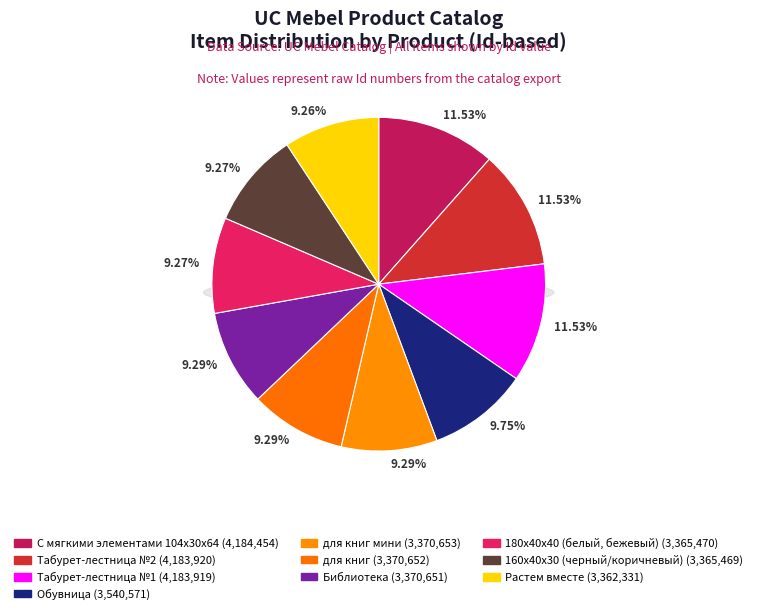

To the nearest percent, what is the average slice percentage?

10%